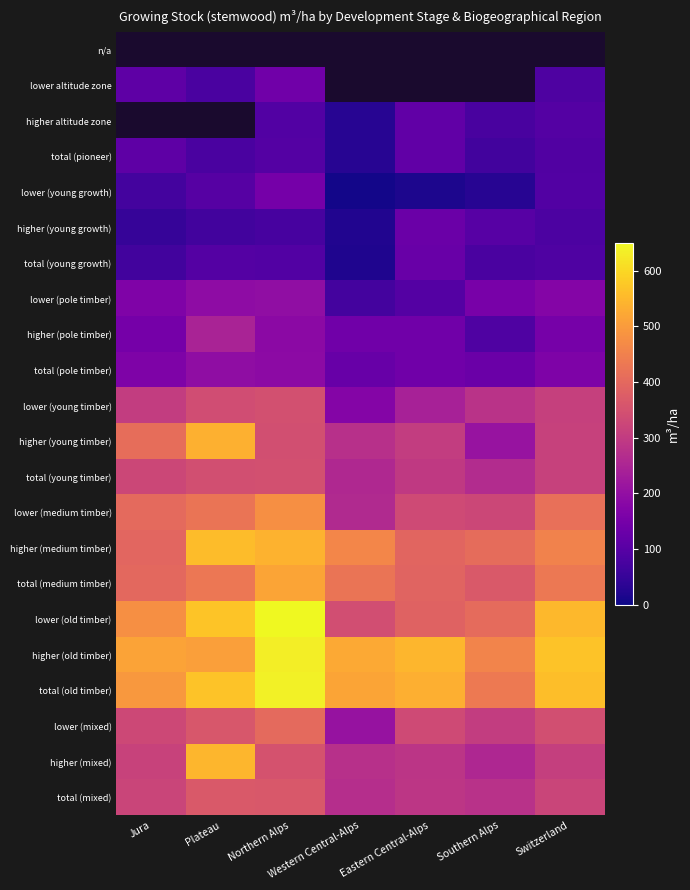

Which series has the largest total across all categories?

higher (old timber)